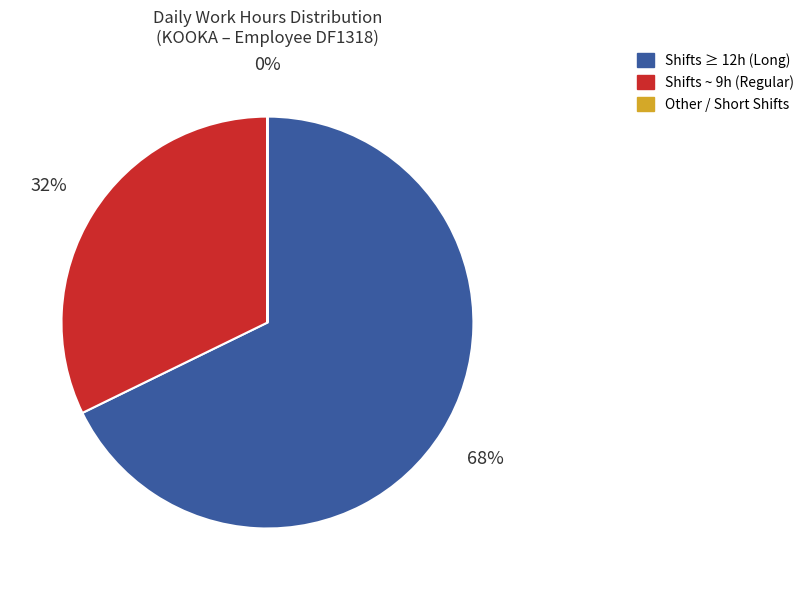

To the nearest percent, what is the average slice percentage?

33%